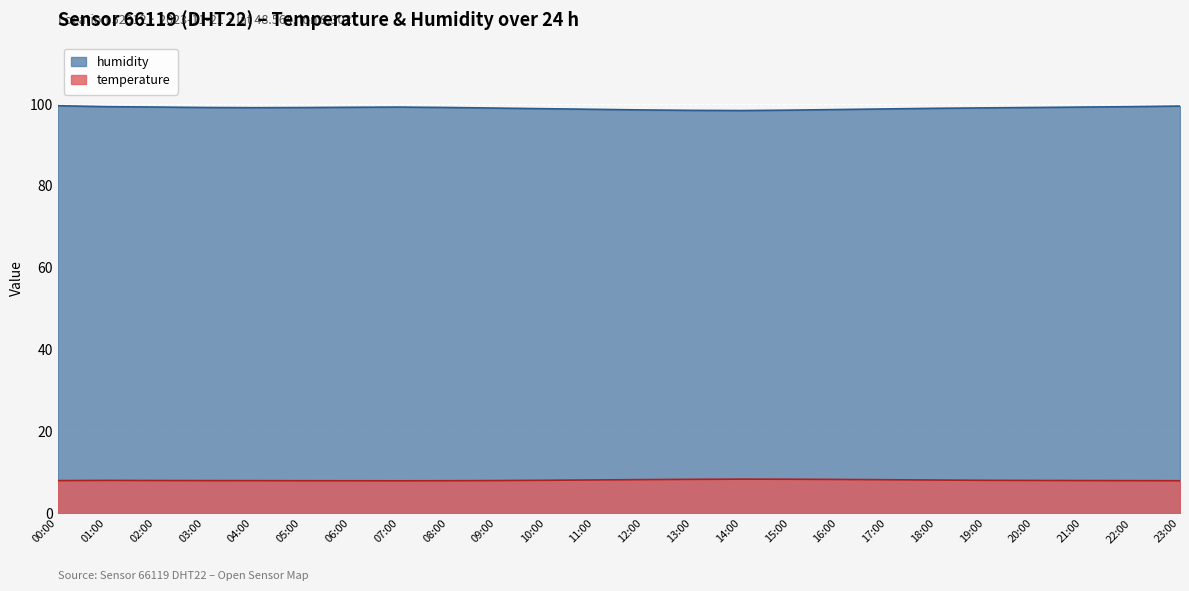

At which label is humidity closest to 98?

14:00